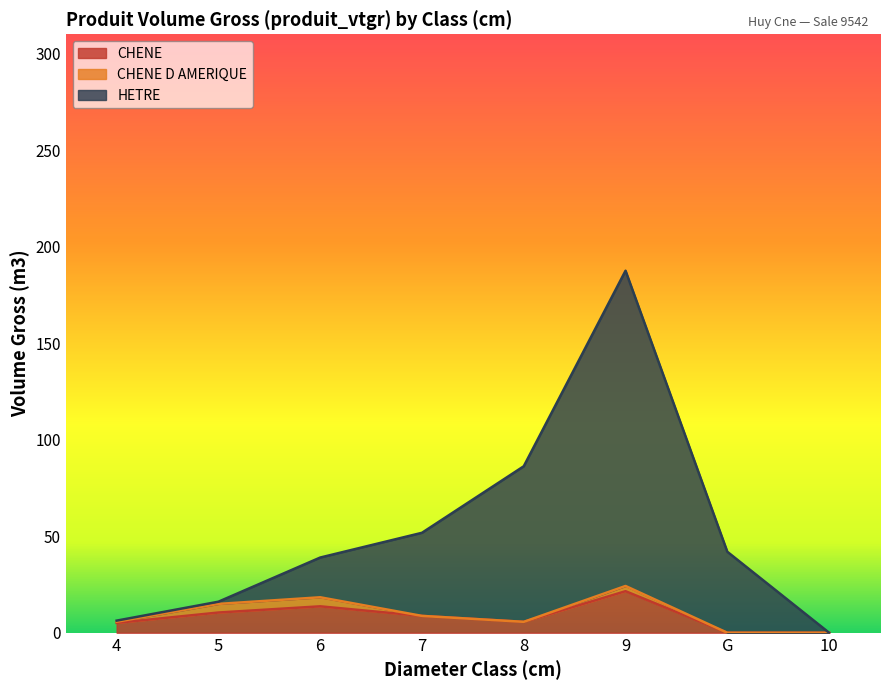

Does the chart have visible grid lines?

No